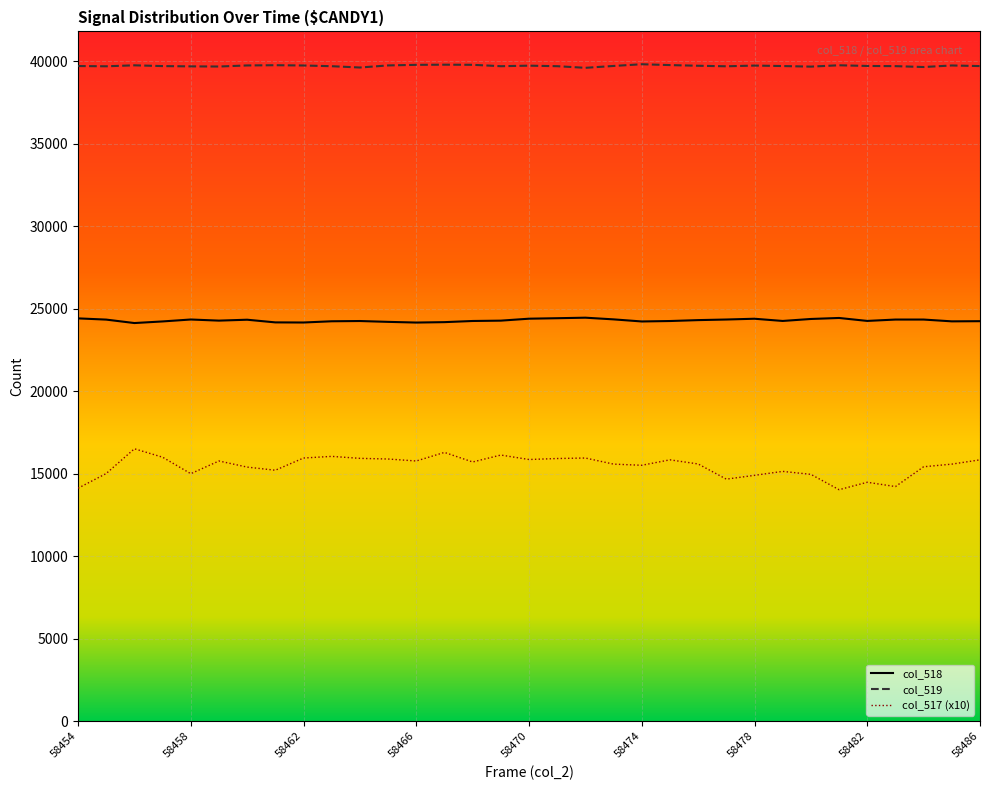

True or false: col_519 and col_518 intersect in this chart.

False